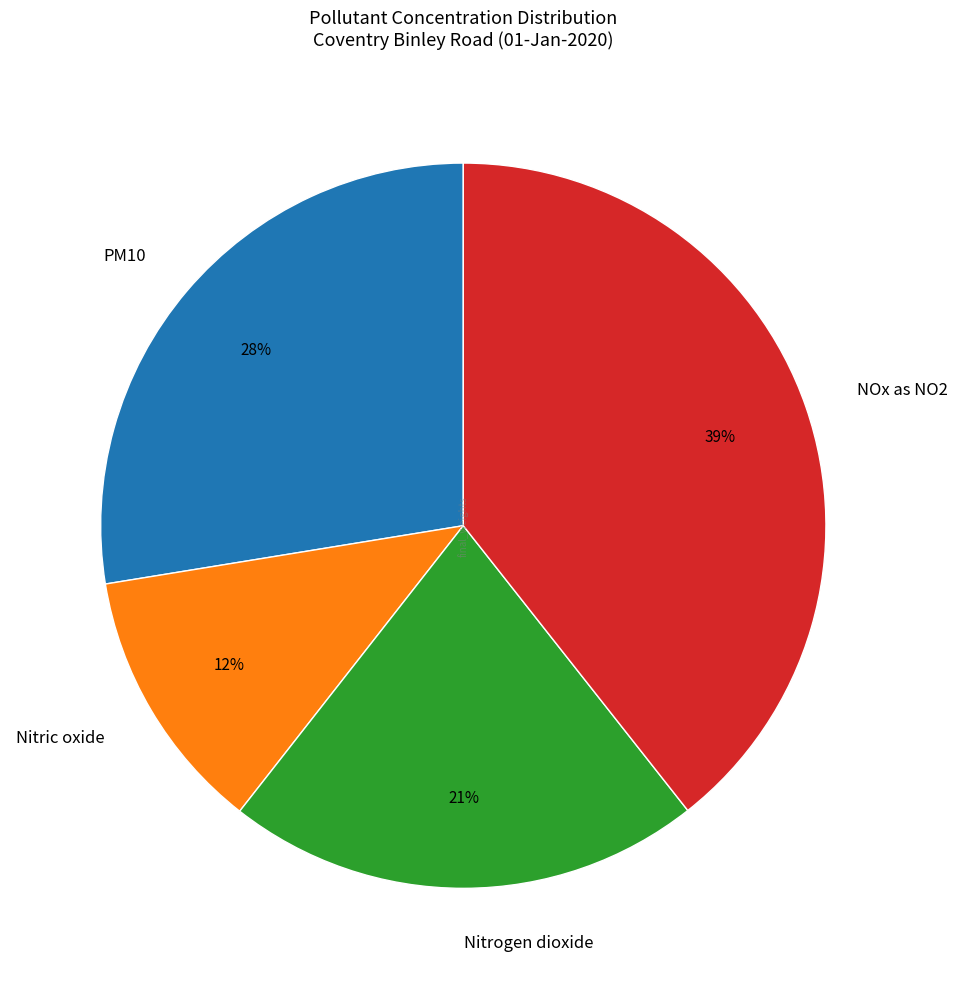

Combined, do PM10 and Nitrogen dioxide account for over 50%?

No